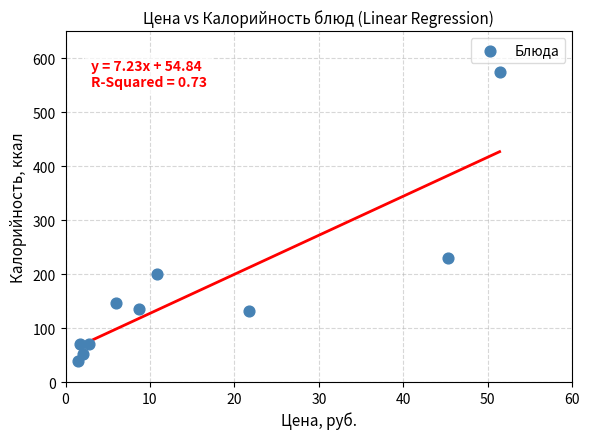

What Y value in the scatter plot is closest to 305?

230.0